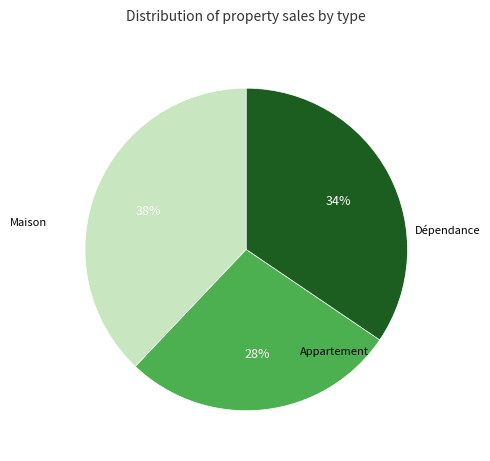

To the nearest percent, what is the average slice percentage?

33%